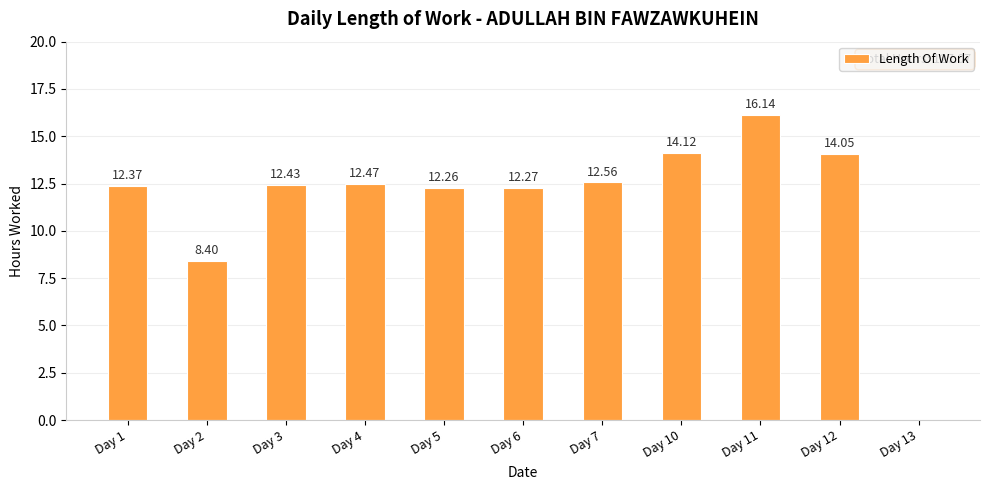

What is the sum of the values at Day 2 and Day 10?

22.5